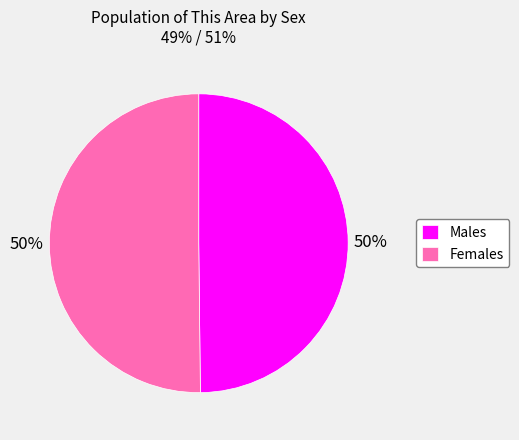

To the nearest percent, what portion does Females represent?

50%